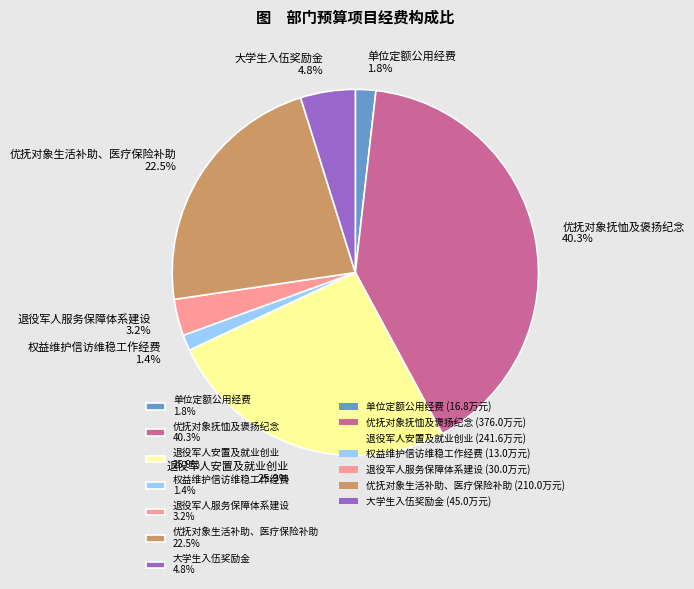

Count the number of slices in the pie.

7